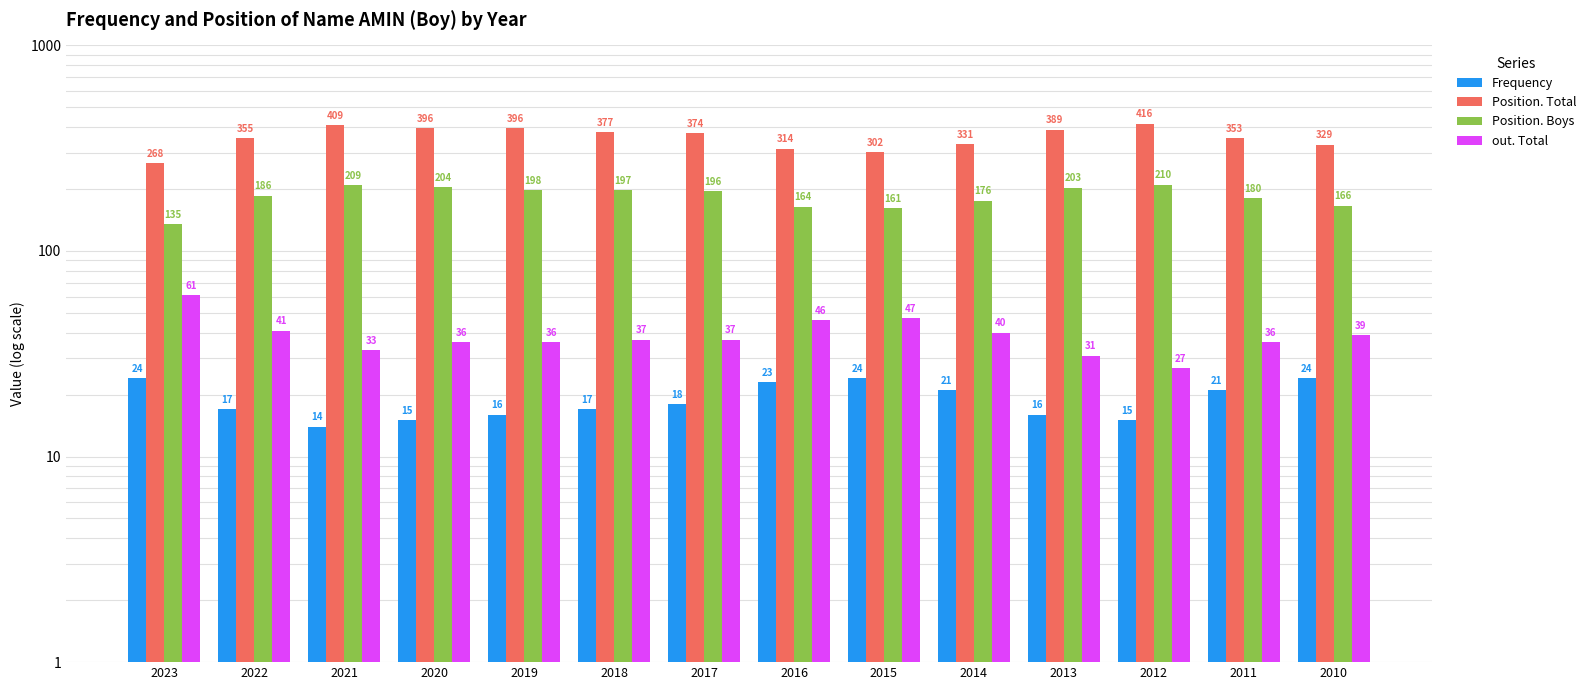

Which category has the highest value in the out. Total series?

2023